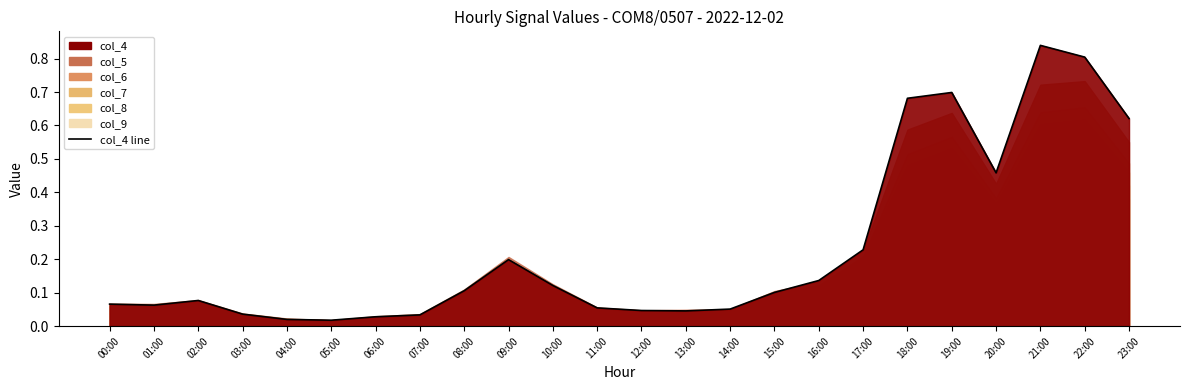

Reading right to left, extract all data points from this chart.

23:00=0.6	22:00=0.8	21:00=0.8	20:00=0.5	19:00=0.7	18:00=0.7	17:00=0.2	16:00=0.1	15:00=0.1	14:00=0.1	13:00=0.0	12:00=0.0	11:00=0.1	10:00=0.1	09:00=0.2	08:00=0.1	07:00=0.0	06:00=0.0	05:00=0.0	04:00=0.0	03:00=0.0	02:00=0.1	01:00=0.1	00:00=0.1